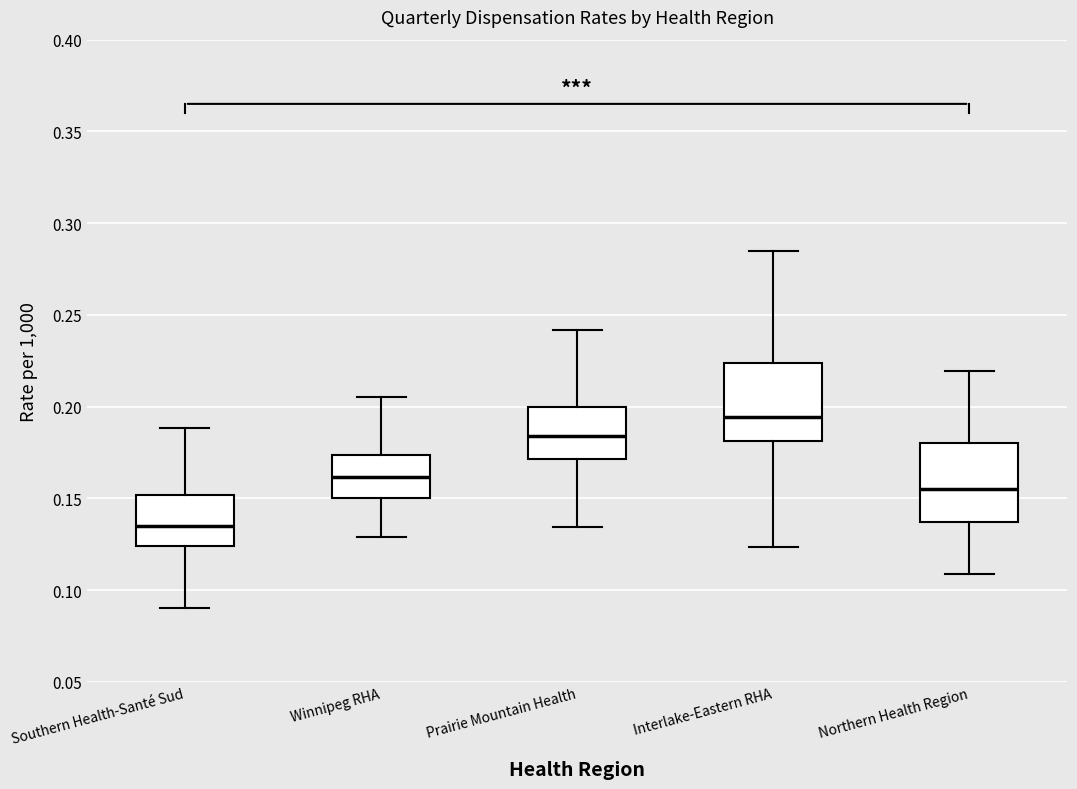

Where does the median line of the box for Winnipeg RHA sit on the y-axis? The values are not printed on the chart, so give them approximately, as read against the axis.

0.160